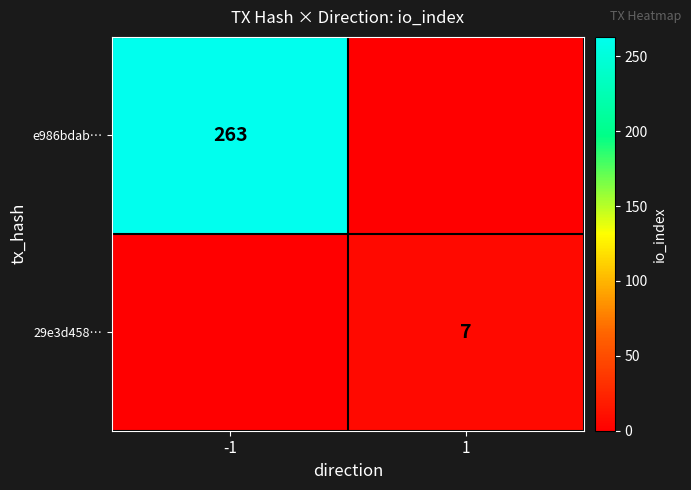

Is it true that 29e3d458… equals 7 at 1?

True